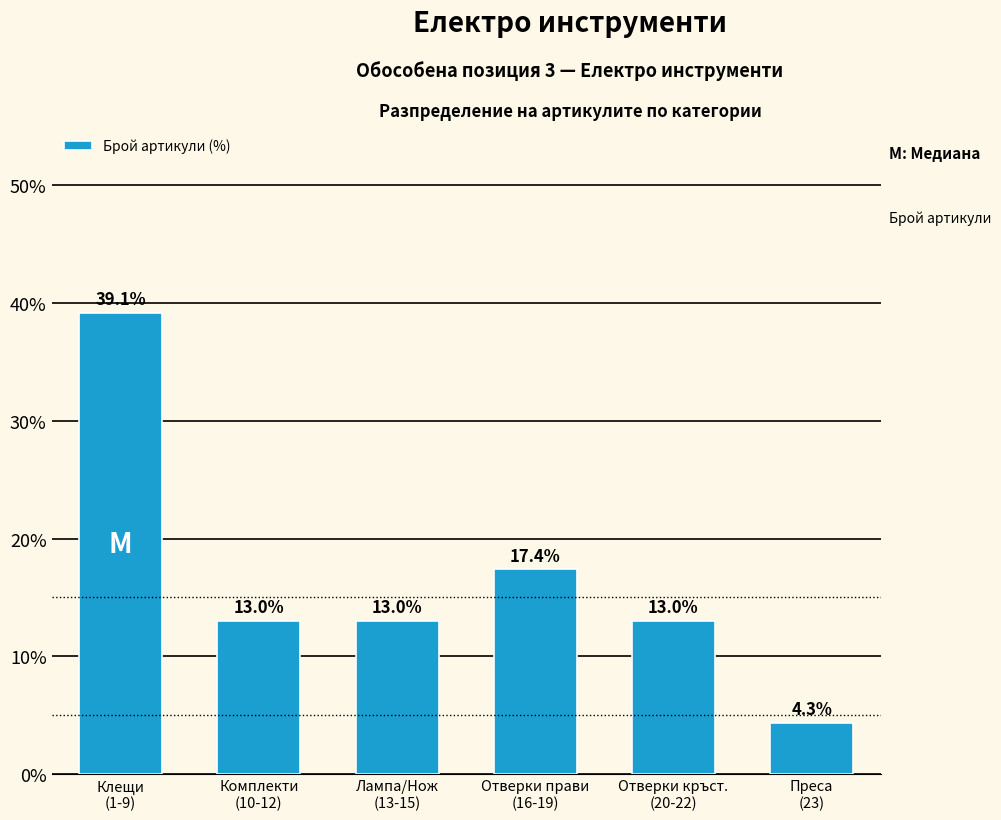

Reading left to right, list all the values displayed in this chart.

39.1	13.0	13.0	17.4	13.0	4.3